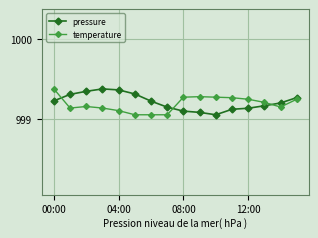

At how many categories does at least one series exceed 999?

16